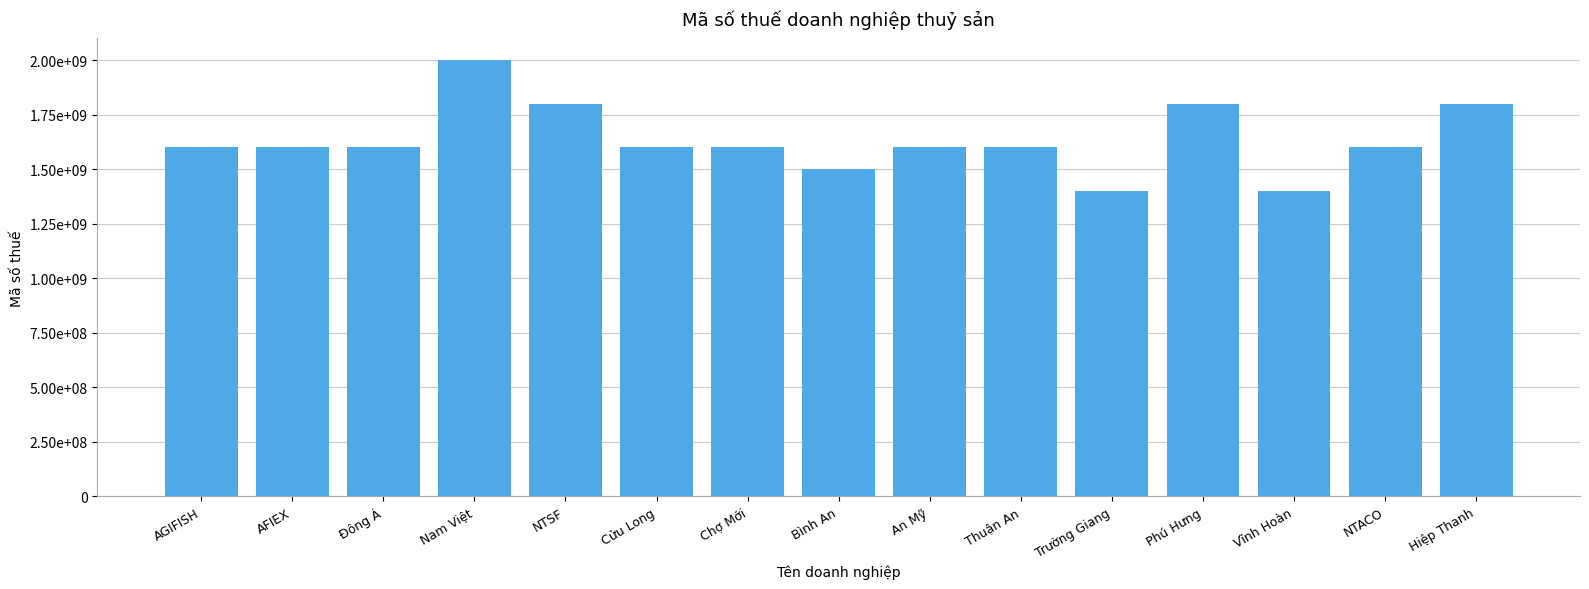

What is the difference between the values at Chợ Mới and Phú Hưng?

199941995